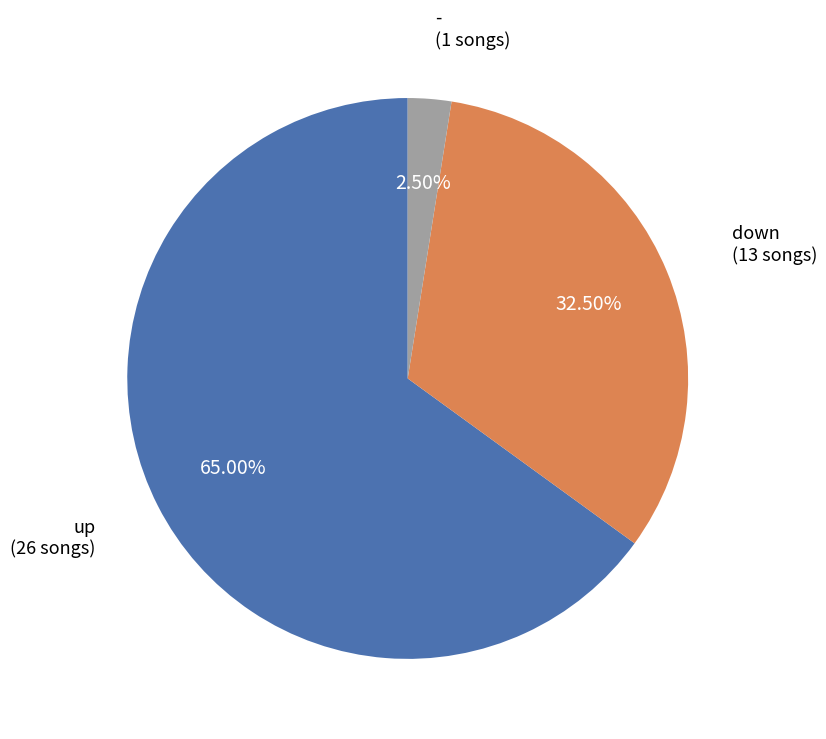

Which category has the smallest portion of the pie?

-